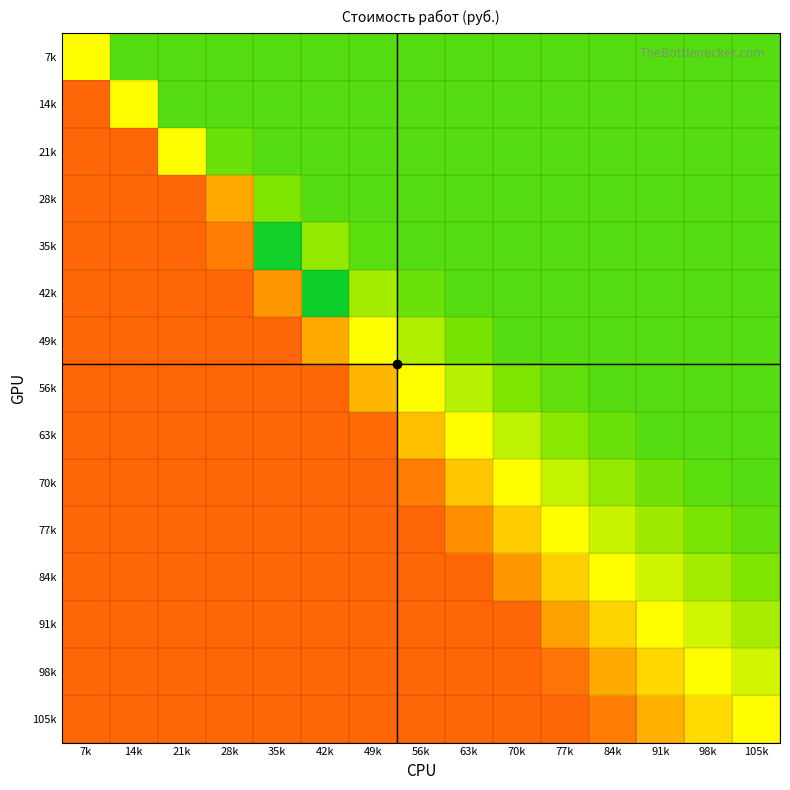

Reading left to right, extract all data points from this chart.

7k: 7k=50.0	14k=20.0	21k=20.0	28k=20.0	35k=20.0	42k=20.0	49k=20.0	56k=20.0	63k=20.0	70k=20.0	77k=20.0	84k=20.0	91k=20.0	98k=20.0	105k=20.0
14k: 7k=80.0	14k=50.0	21k=20.0	28k=20.0	35k=20.0	42k=20.0	49k=20.0	56k=20.0	63k=20.0	70k=20.0	77k=20.0	84k=20.0	91k=20.0	98k=20.0	105k=20.0
21k: 7k=80.0	14k=80.0	21k=50.0	28k=25.0	35k=20.0	42k=20.0	49k=20.0	56k=20.0	63k=20.0	70k=20.0	77k=20.0	84k=20.0	91k=20.0	98k=20.0	105k=20.0
28k: 7k=80.0	14k=80.0	21k=80.0	28k=67.0	35k=30.0	42k=20.0	49k=20.0	56k=20.0	63k=20.0	70k=20.0	77k=20.0	84k=20.0	91k=20.0	98k=20.0	105k=20.0
35k: 7k=80.0	14k=80.0	21k=80.0	28k=75.0	35k=4.9	42k=33.3	49k=21.4	56k=20.0	63k=20.0	70k=20.0	77k=20.0	84k=20.0	91k=20.0	98k=20.0	105k=20.0
42k: 7k=80.0	14k=80.0	21k=80.0	28k=80.0	35k=70.0	42k=3.8	49k=35.7	56k=25.0	63k=20.0	70k=20.0	77k=20.0	84k=20.0	91k=20.0	98k=20.0	105k=20.0
49k: 7k=80.0	14k=80.0	21k=80.0	28k=80.0	35k=80.0	42k=66.7	49k=50.0	56k=37.5	63k=27.8	70k=20.0	77k=20.0	84k=20.0	91k=20.0	98k=20.0	105k=20.0
56k: 7k=80.0	14k=80.0	21k=80.0	28k=80.0	35k=80.0	42k=80.0	49k=64.3	56k=50.0	63k=38.9	70k=30.0	77k=22.7	84k=20.0	91k=20.0	98k=20.0	105k=20.0
63k: 7k=80.0	14k=80.0	21k=80.0	28k=80.0	35k=80.0	42k=80.0	49k=78.6	56k=62.5	63k=50.0	70k=40.0	77k=31.8	84k=25.0	91k=20.0	98k=20.0	105k=20.0
70k: 7k=80.0	14k=80.0	21k=80.0	28k=80.0	35k=80.0	42k=80.0	49k=80.0	56k=75.0	63k=61.1	70k=50.0	77k=40.9	84k=33.3	91k=26.9	98k=21.4	105k=20.0
77k: 7k=80.0	14k=80.0	21k=80.0	28k=80.0	35k=80.0	42k=80.0	49k=80.0	56k=80.0	63k=72.2	70k=60.0	77k=50.0	84k=41.7	91k=34.6	98k=28.6	105k=23.3
84k: 7k=80.0	14k=80.0	21k=80.0	28k=80.0	35k=80.0	42k=80.0	49k=80.0	56k=80.0	63k=80.0	70k=70.0	77k=59.1	84k=50.0	91k=42.3	98k=35.7	105k=30.0
91k: 7k=80.0	14k=80.0	21k=80.0	28k=80.0	35k=80.0	42k=80.0	49k=80.0	56k=80.0	63k=80.0	70k=80.0	77k=68.2	84k=58.3	91k=50.0	98k=42.9	105k=36.7
98k: 7k=80.0	14k=80.0	21k=80.0	28k=80.0	35k=80.0	42k=80.0	49k=80.0	56k=80.0	63k=80.0	70k=80.0	77k=77.3	84k=66.7	91k=57.7	98k=50.0	105k=43.3
105k: 7k=80.0	14k=80.0	21k=80.0	28k=80.0	35k=80.0	42k=80.0	49k=80.0	56k=80.0	63k=80.0	70k=80.0	77k=80.0	84k=75.0	91k=65.4	98k=57.1	105k=50.0